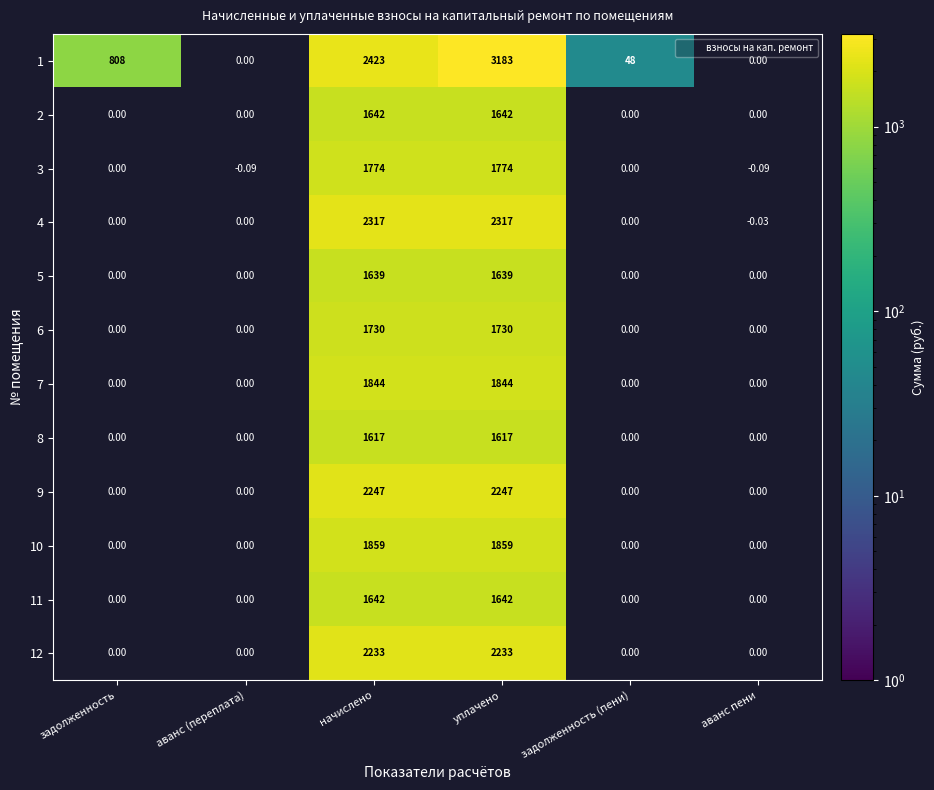

What is the maximum value shown in the chart?

3183.3